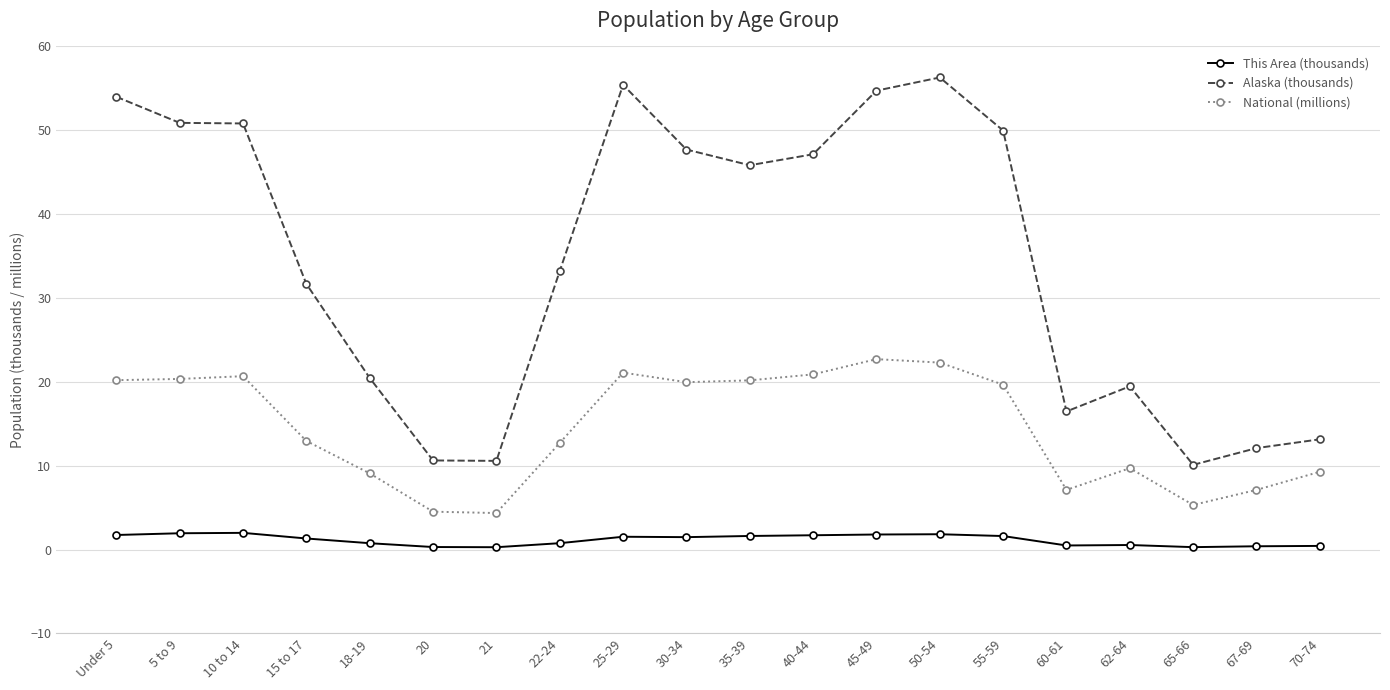

Does the chart have visible grid lines?

Yes